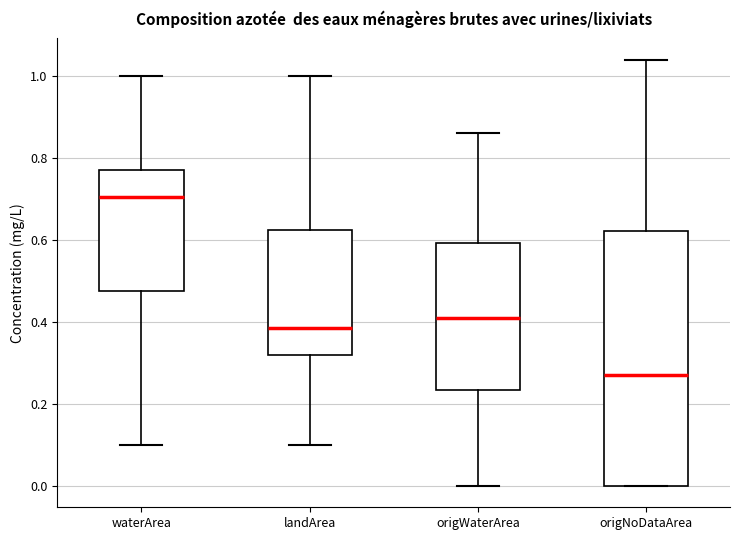

Where does the lower whisker of the box for origWaterArea end on the y-axis? The values are not printed on the chart, so give them approximately, as read against the axis.

0.00